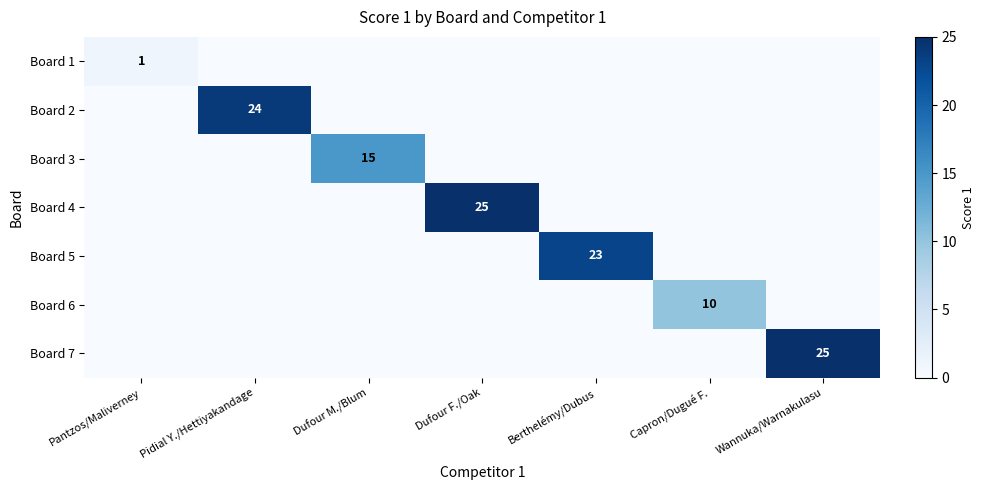

At which category is the sum across all series the highest?

Dufour F./Oak